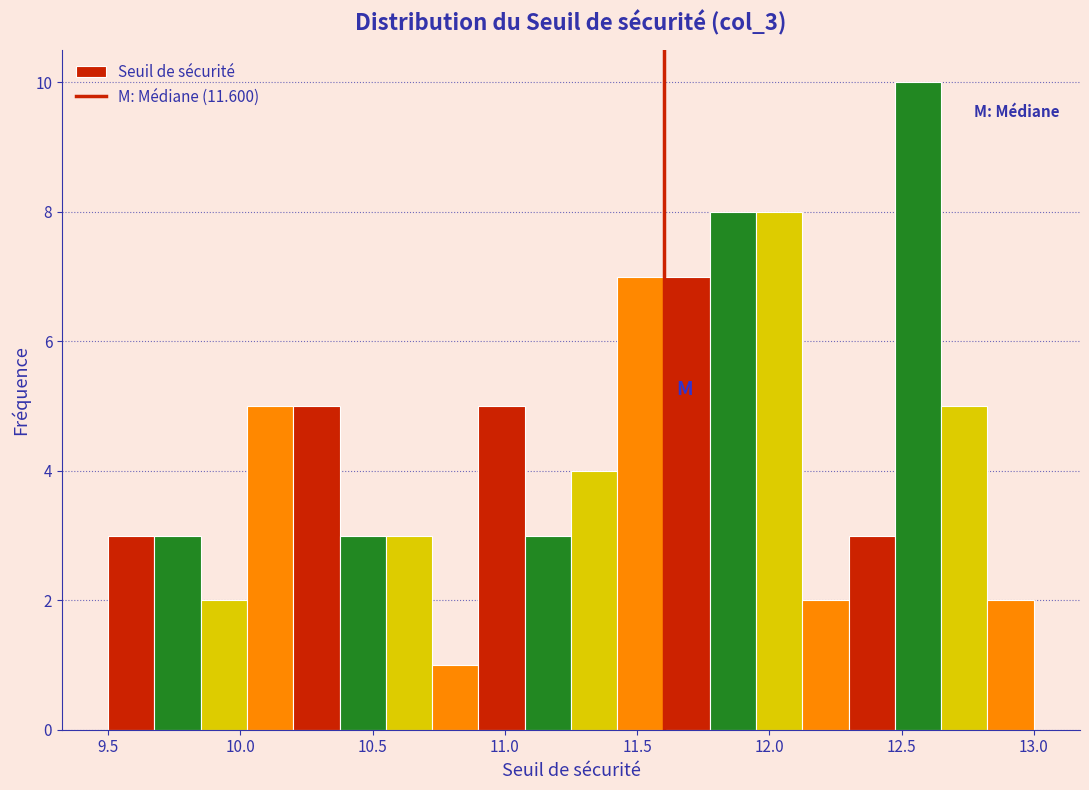

Read against the x-axis, roughly where is the centre of the tallest bar?

12.55